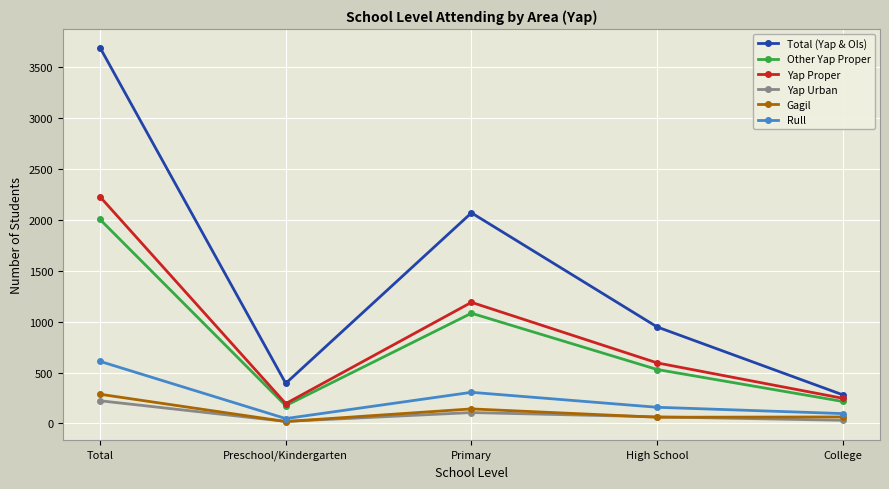

What is the average value of the Gagil series?

115